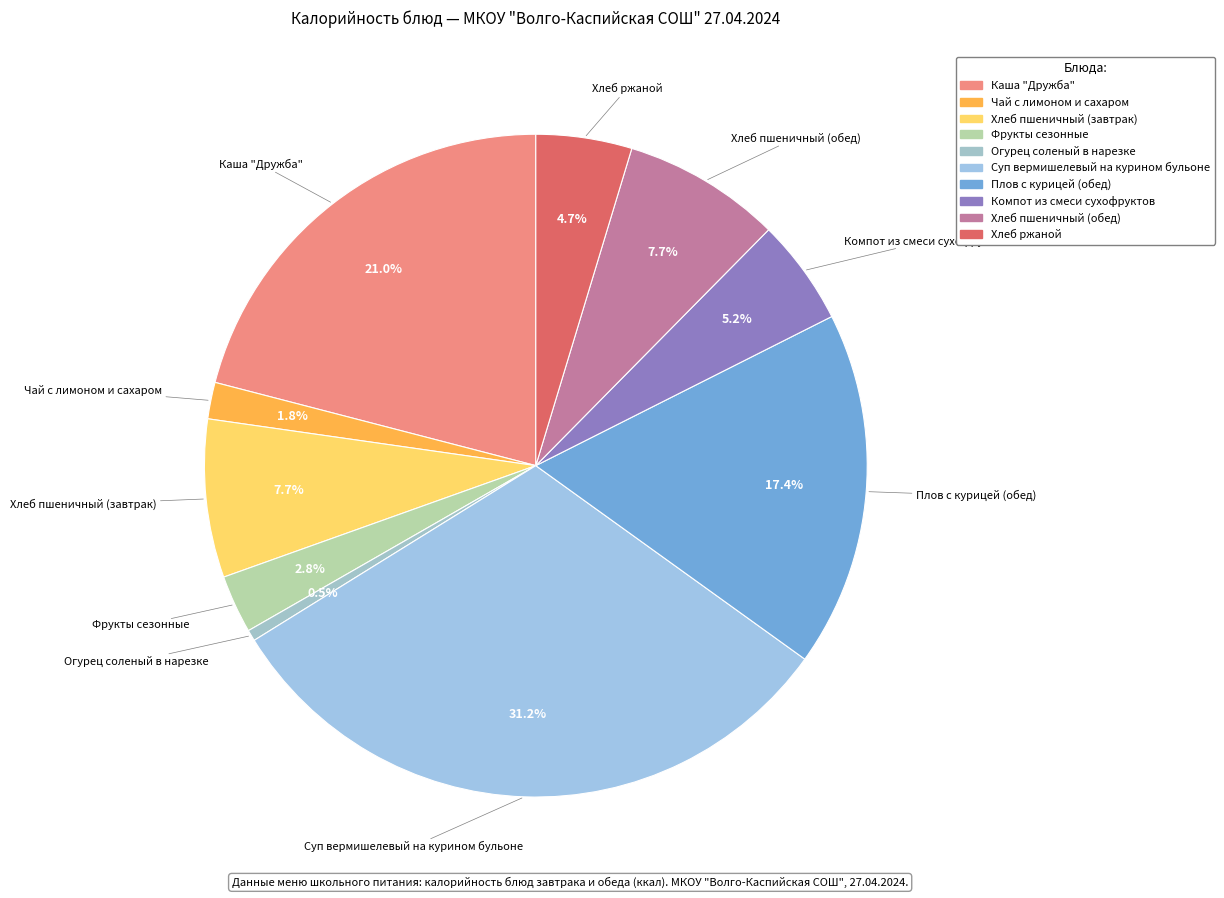

What portion of the pie excludes Хлеб ржаной?

95.3%